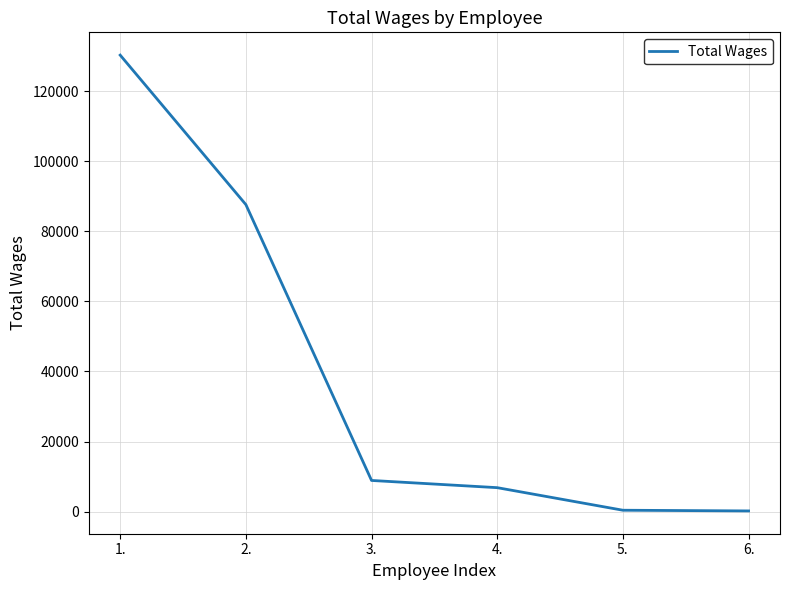

What is the difference between the second highest and second lowest values?

87292